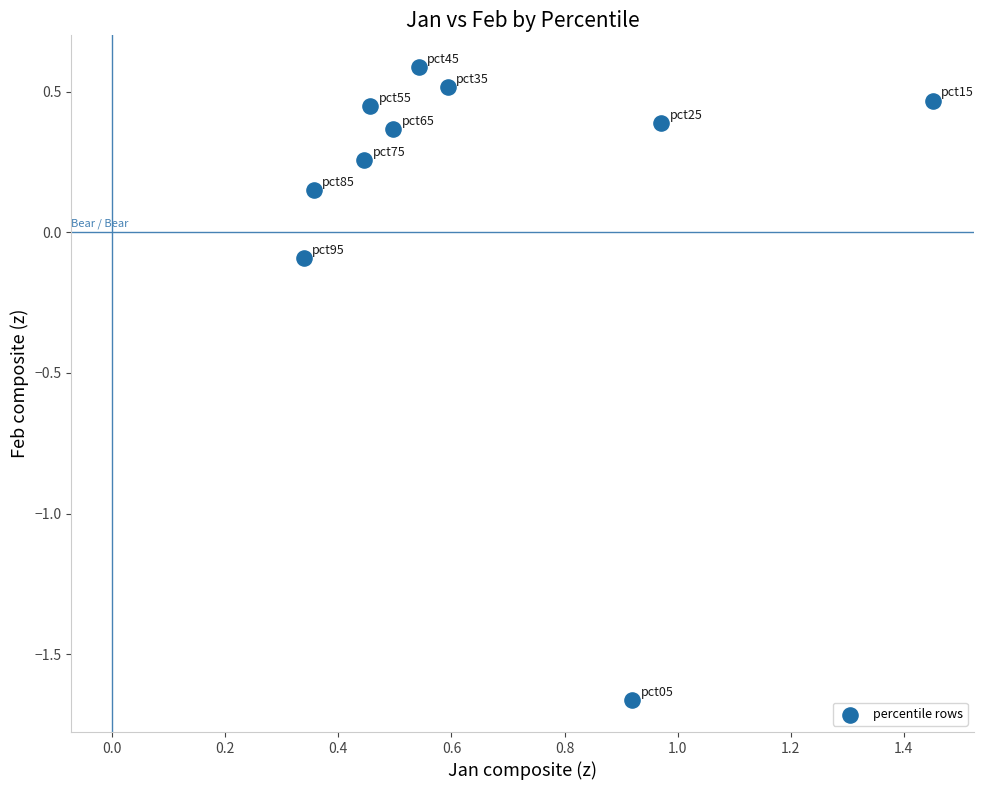

What is the range of Y values (max minus min)?

2.3